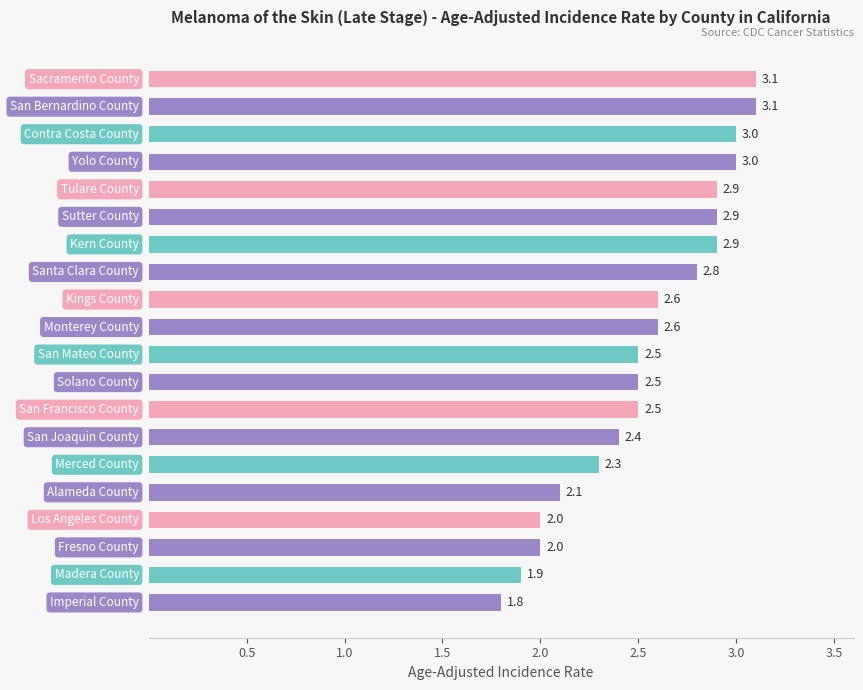

What is the minimum value shown in the chart?

1.8